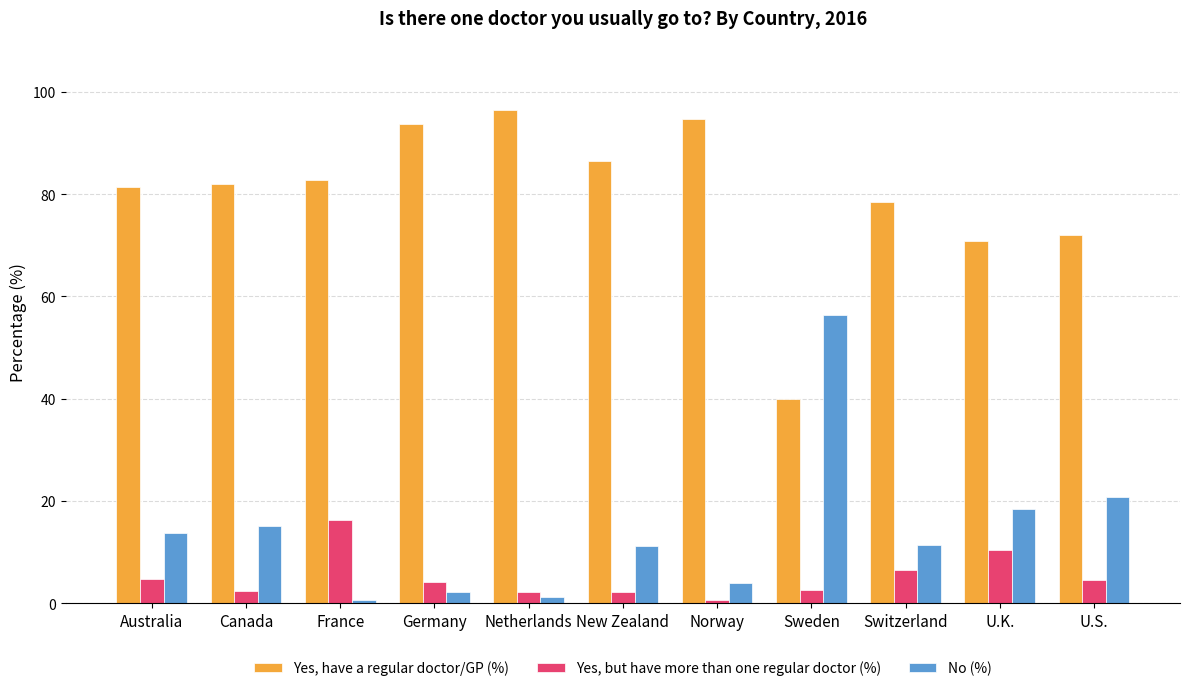

What is the difference between the maximum and second lowest values in the Yes, but have more than one regular doctor (%) series?

14.1